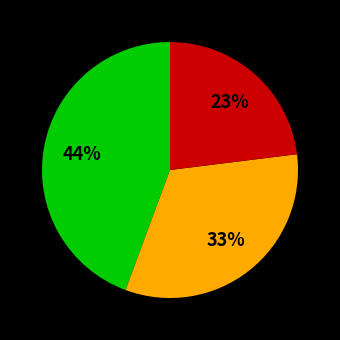

To the nearest percent, what is the difference between the largest and smallest slice percentages?

21%